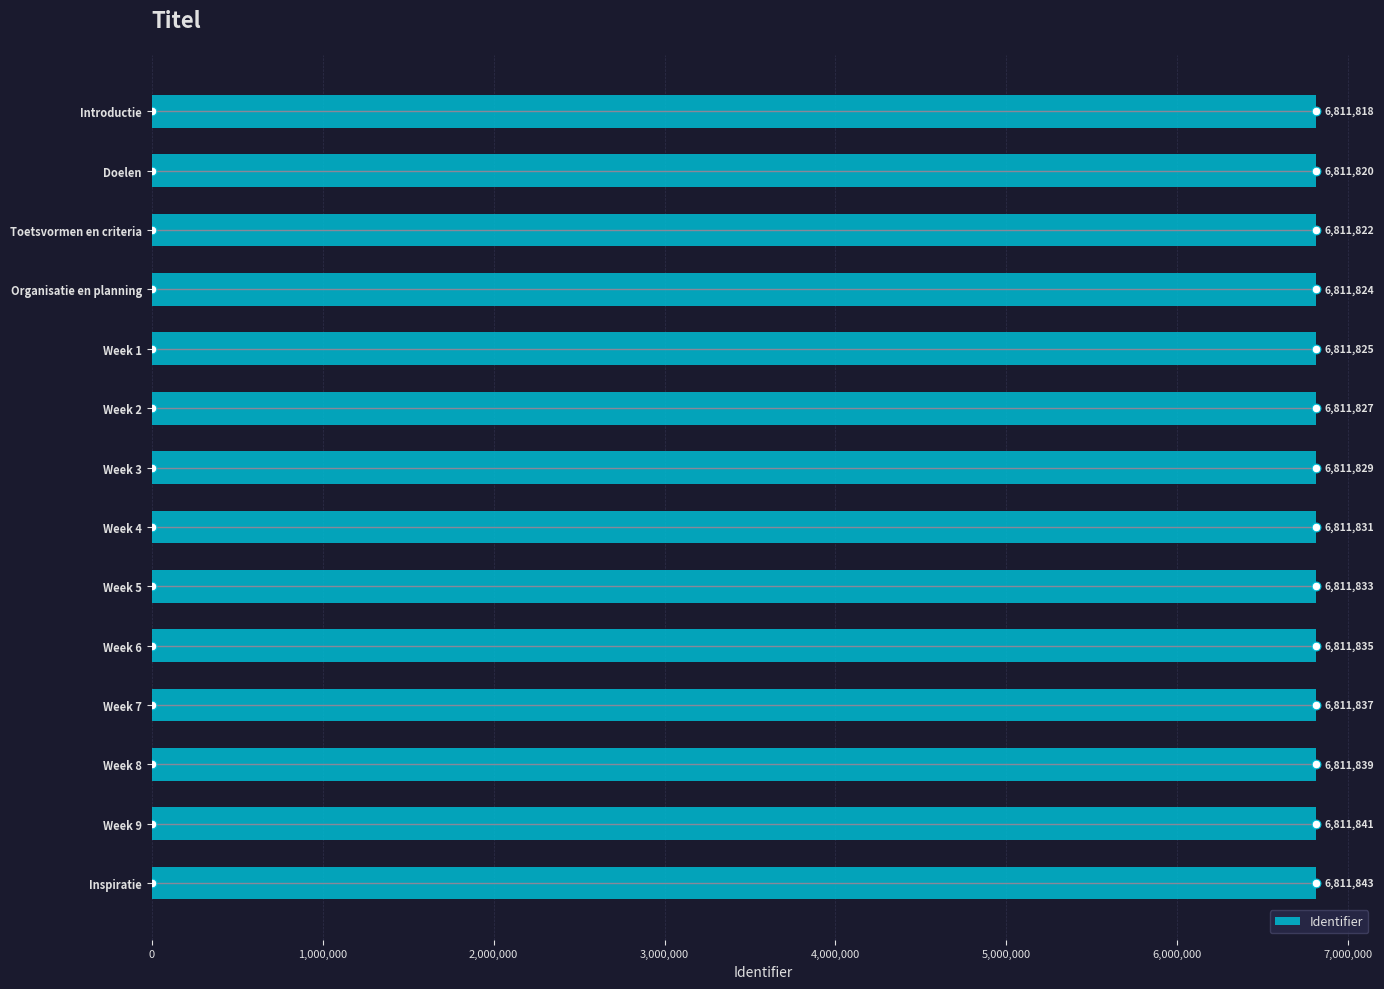

Which category has the highest value in the Identifier series?

Inspiratie